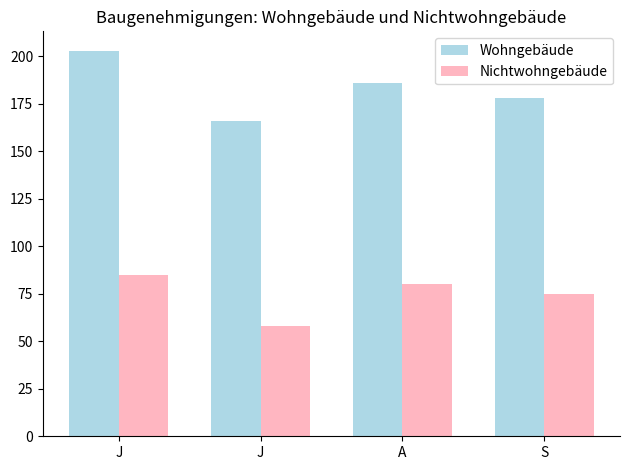

Reading left to right, list all the values displayed in this chart.

Wohngebäude: 203	166	186	178
Nichtwohngebäude: 85	58	80	75